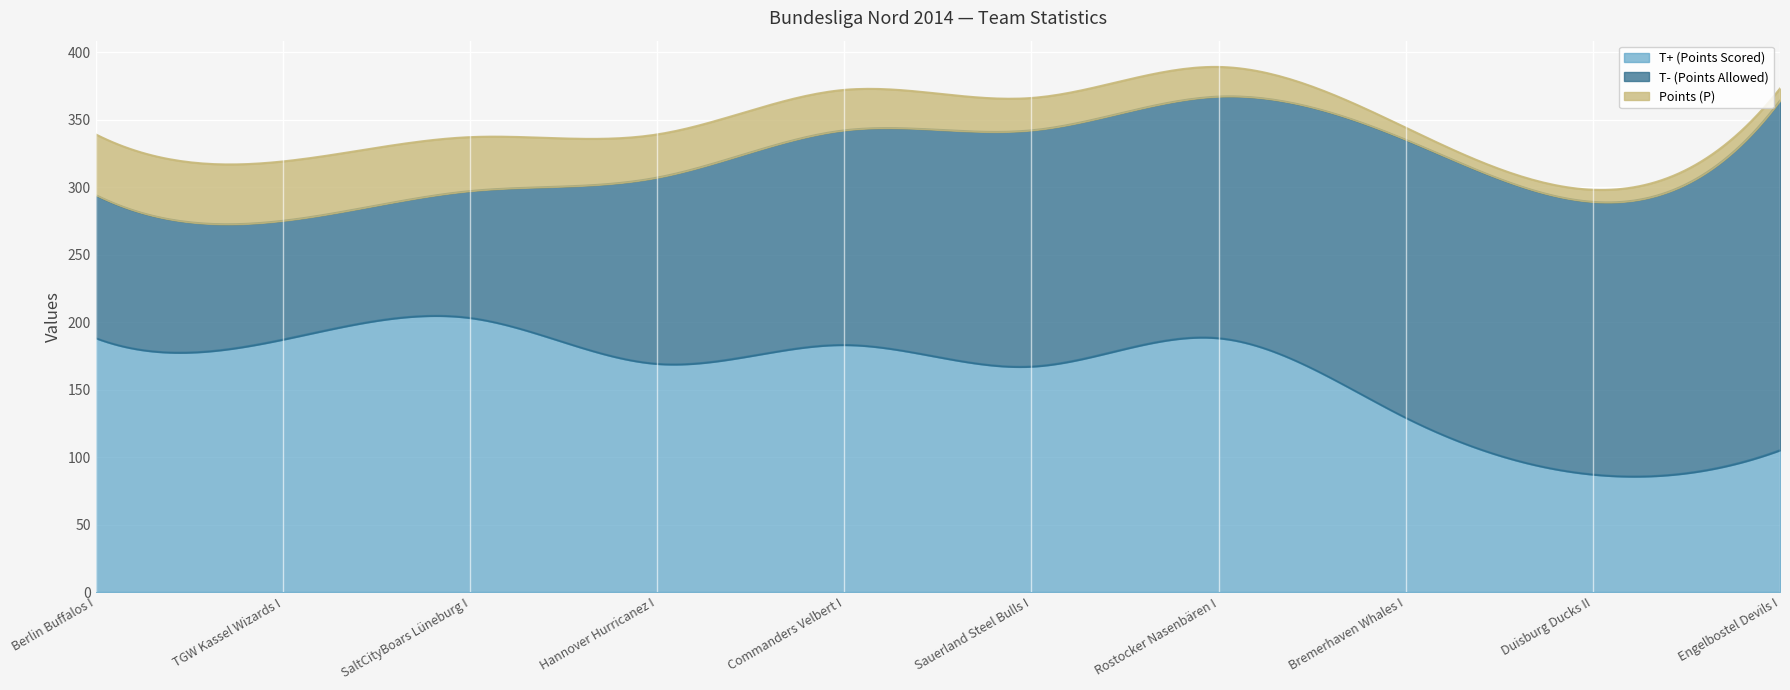

What is the minimum value for T+ (Points Scored)?

85.5